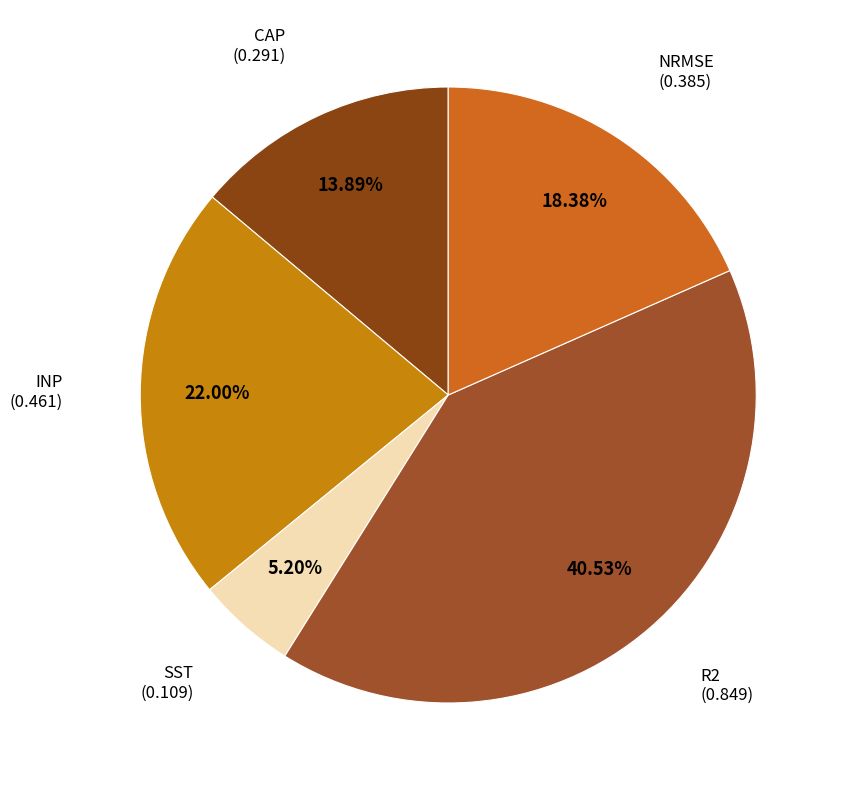

Count the number of slices in the pie.

5